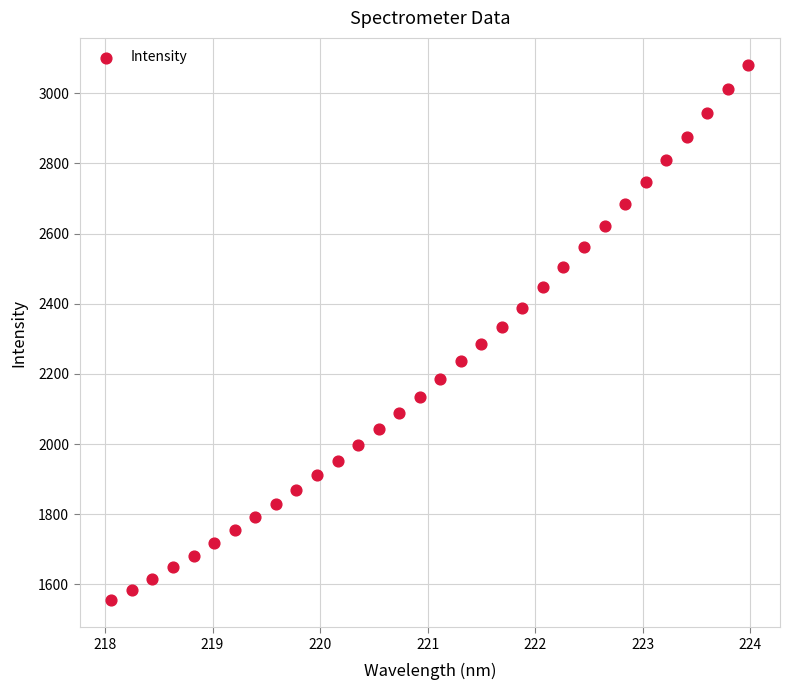

What is the range of X values (max minus min)?

5.9